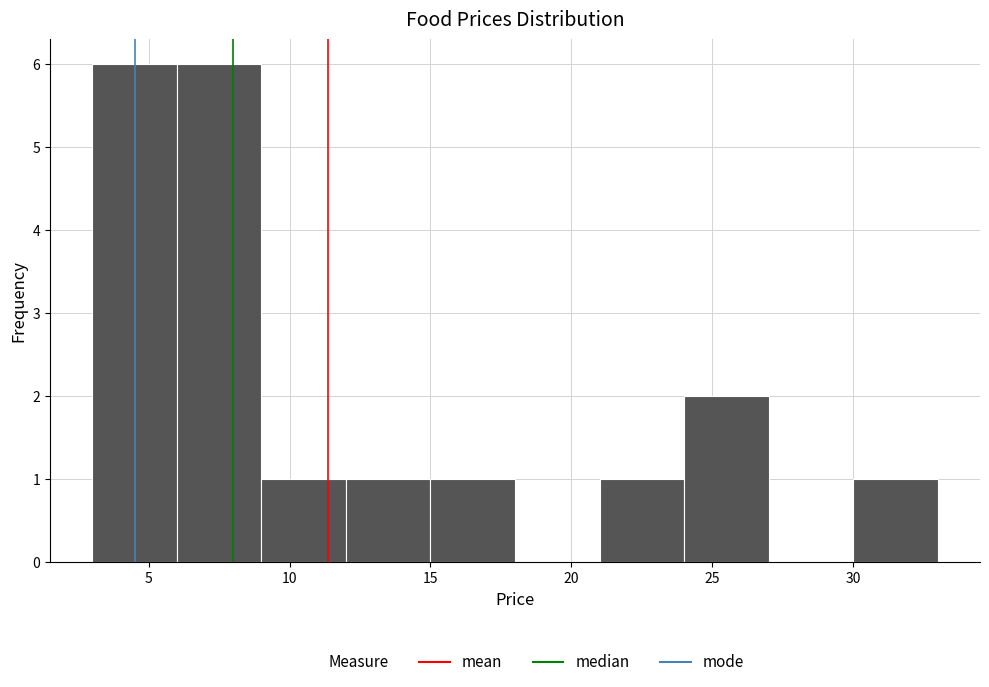

Reading left to right, transcribe this chart: for each bar, give the range it covers on the x-axis and its height. The values are not printed on the chart, so give them approximately, as read against the axis.

3 to 6: 6
6 to 9: 6
9 to 12: 1
12 to 15: 1
15 to 18: 1
18 to 21: 0
21 to 24: 1
24 to 27: 2
27 to 30: 0
30 to 33: 1